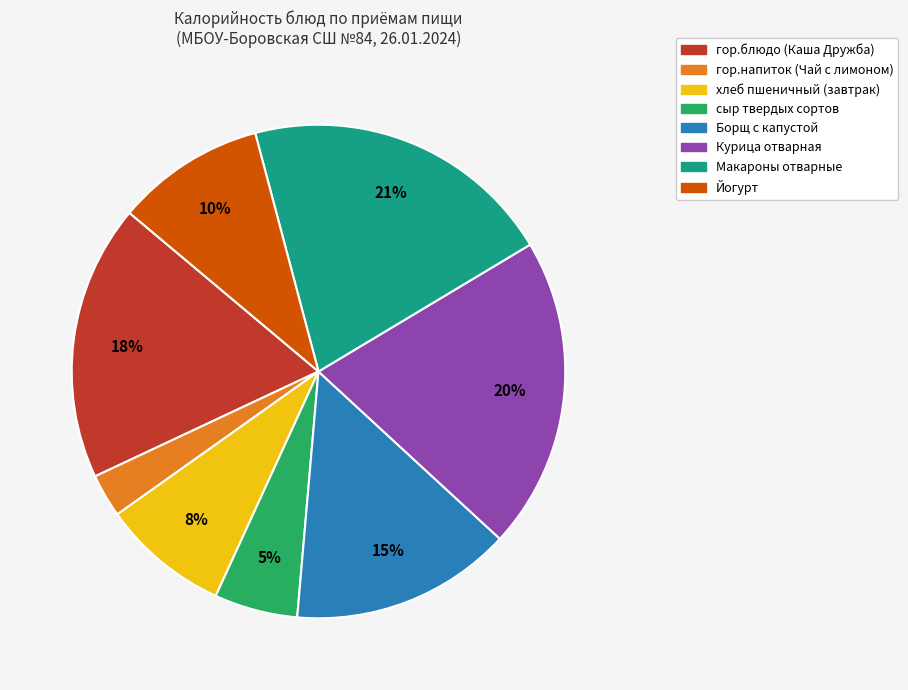

Is there a majority slice in this chart?

No